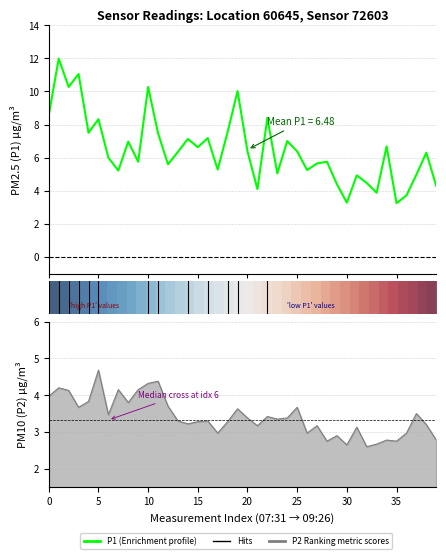

Does the chart have visible grid lines?

Yes